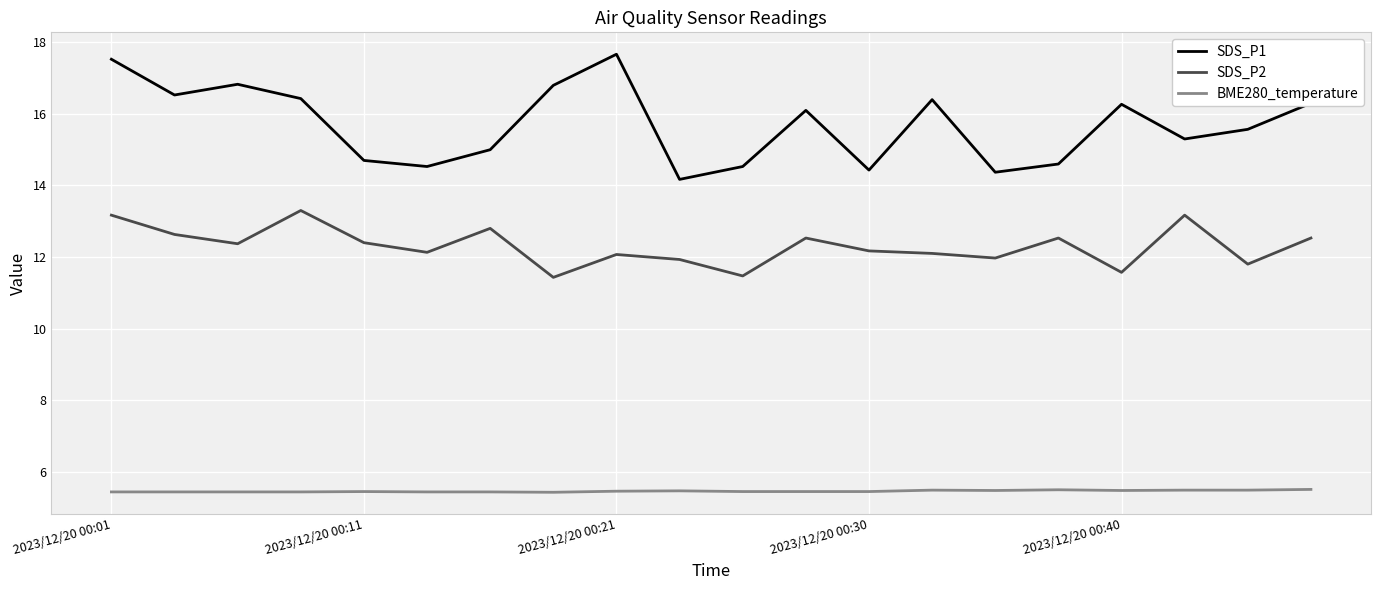

Rank the series by their maximum value, from highest to lowest.

SDS_P1, SDS_P2, BME280_temperature